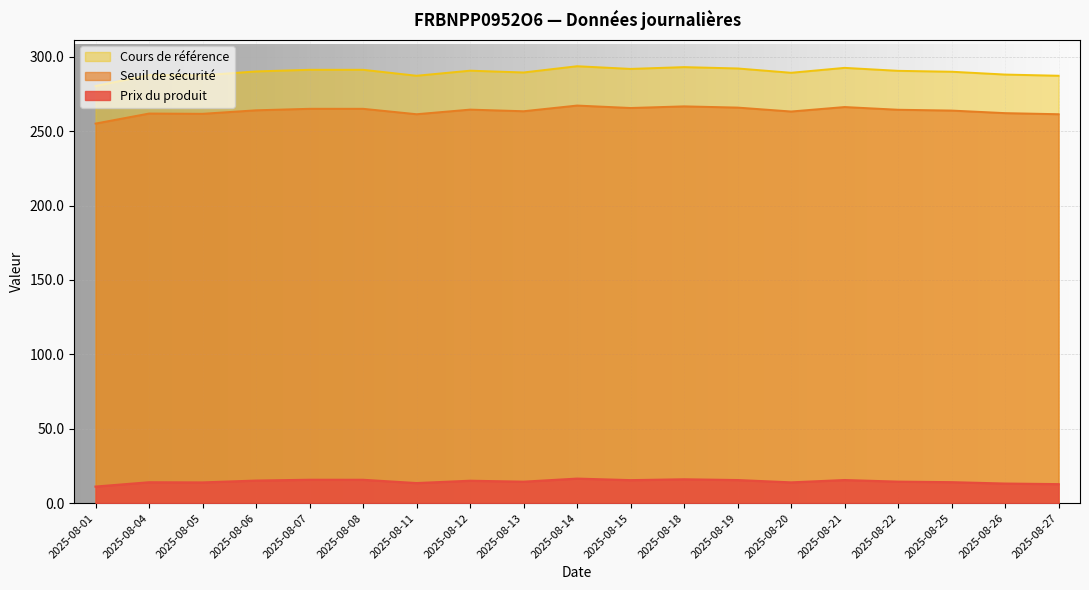

Which has a higher value, 2025-08-19 or 2025-08-18?

2025-08-18